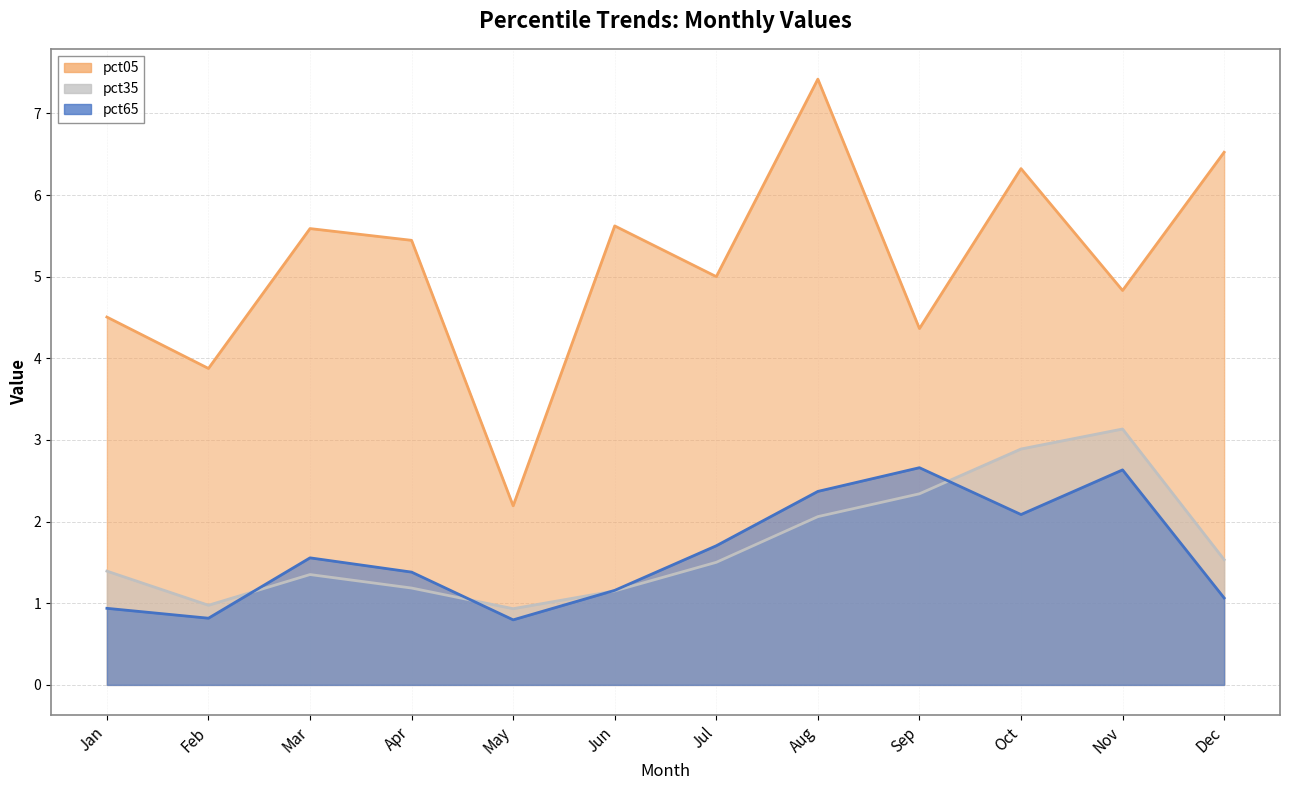

List the series in order of their peak value, highest first.

pct05, pct35, pct65